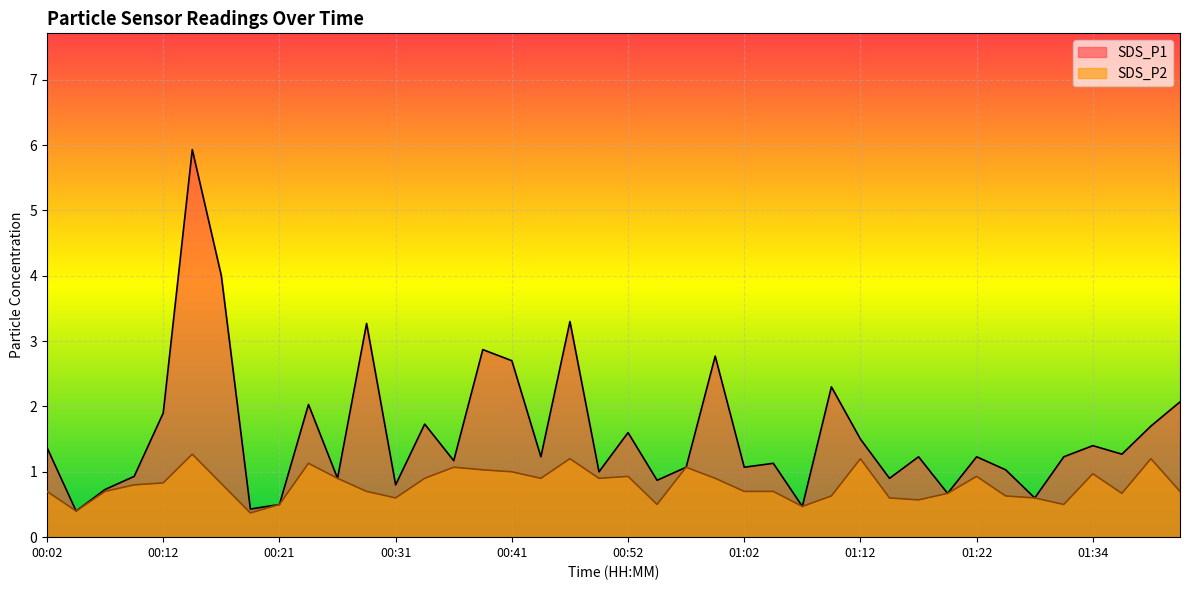

Where is the first local maximum for SDS_P1?

00:14